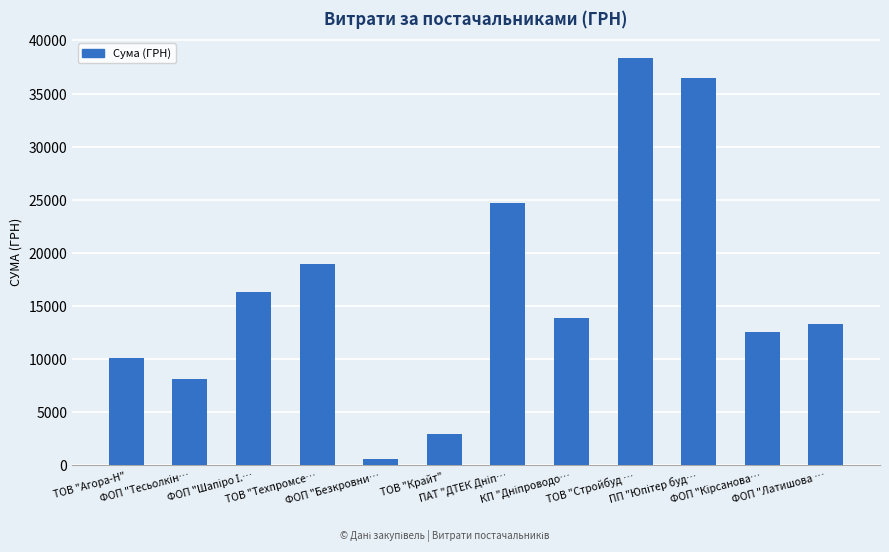

At which category does the chart reach its minimum across all series?

ФОП "Безкровни…